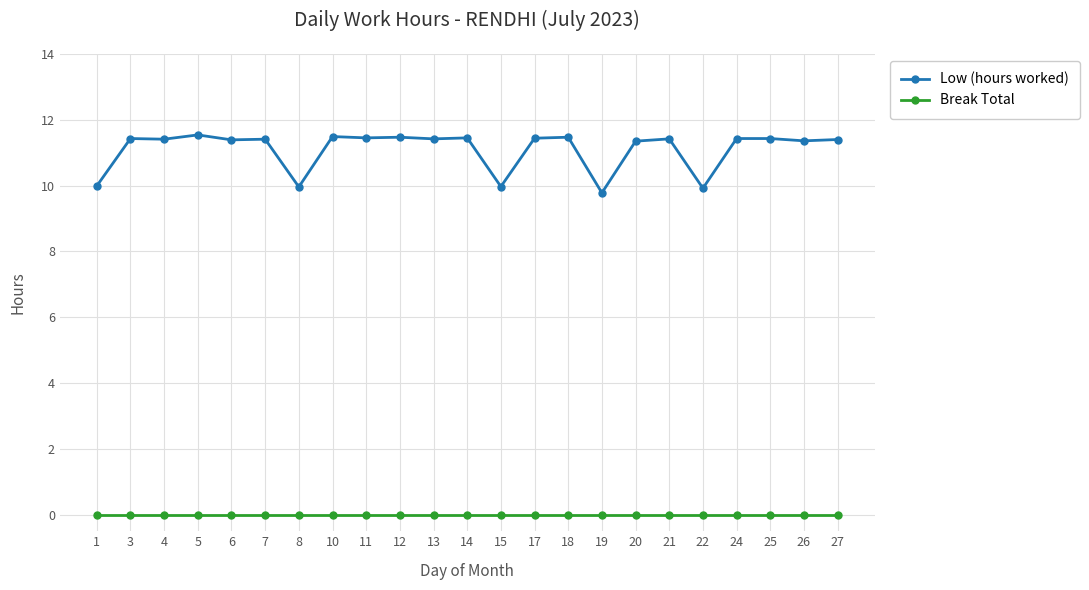

What is the maximum value shown in the chart?

11.5